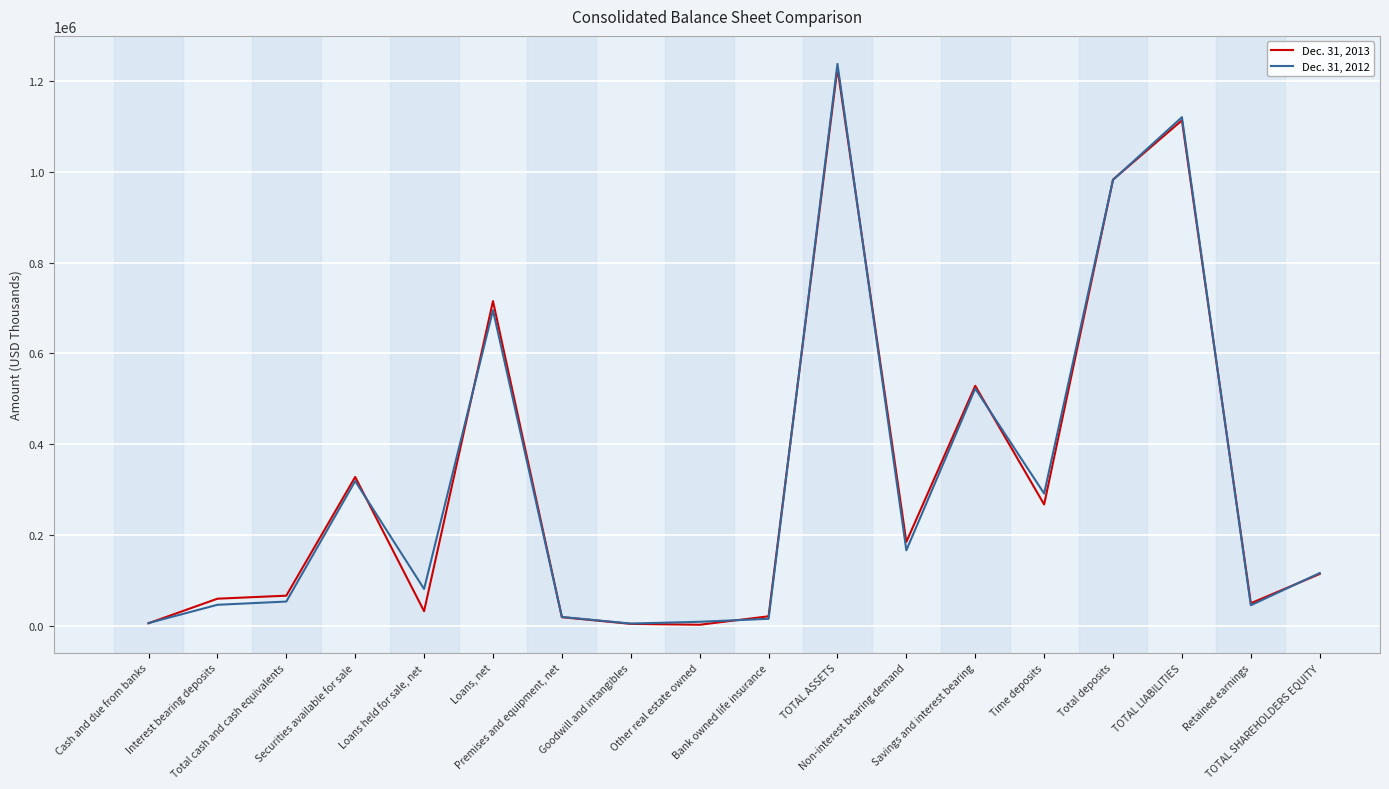

What is the sum of the Dec. 31, 2013 values at TOTAL ASSETS and Loans held for sale, net?

1260928